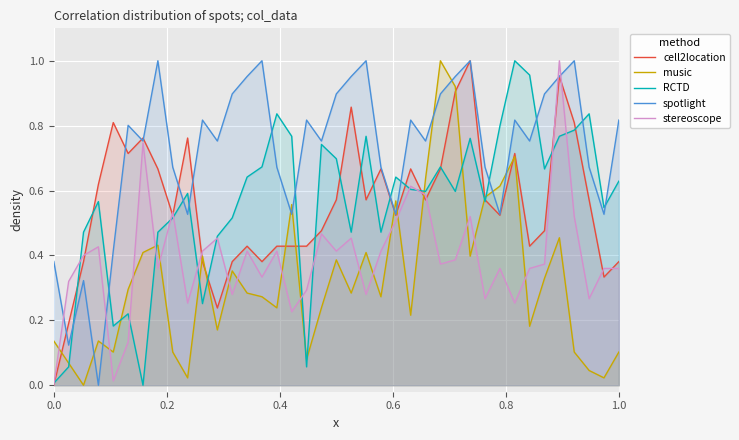

How many interior local valleys does the cell2location series have?

10